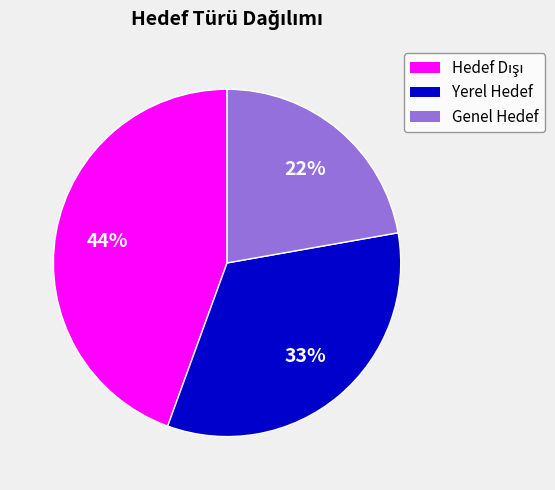

Which slice is the smallest?

Genel Hedef